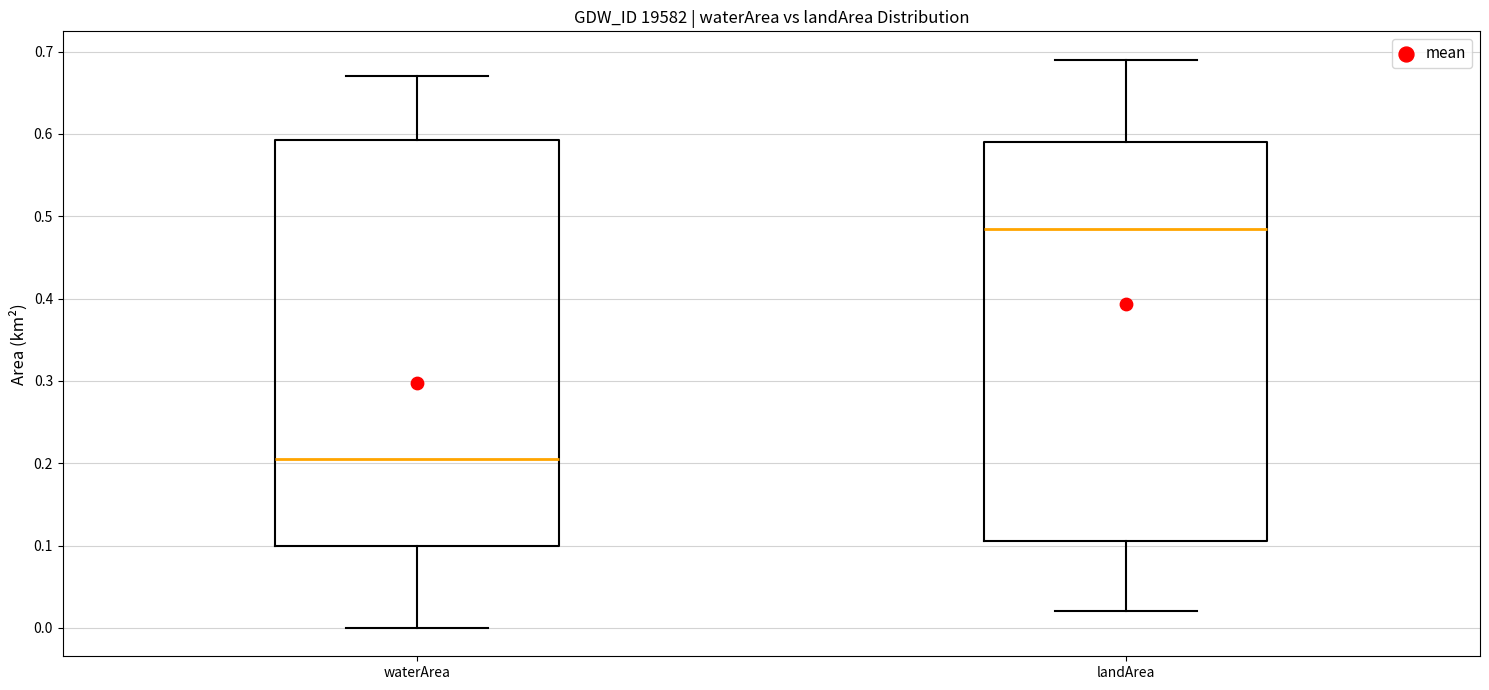

Which box has the highest median line?

landArea